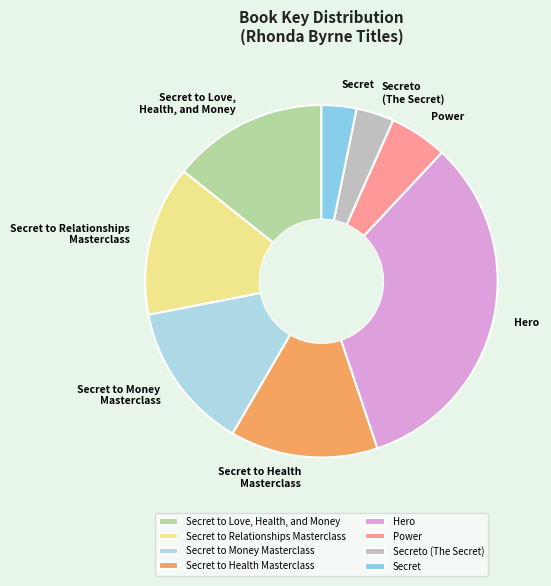

Approximately how many times larger is the value at Power compared to Secreto (The Secret)?

1.5